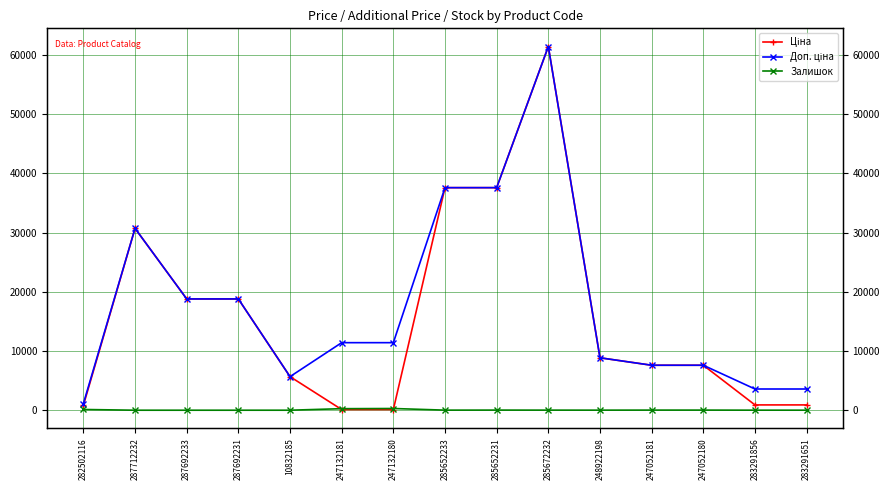

What is the difference between the second highest and minimum values in the Доп. ціна series?

36484.5